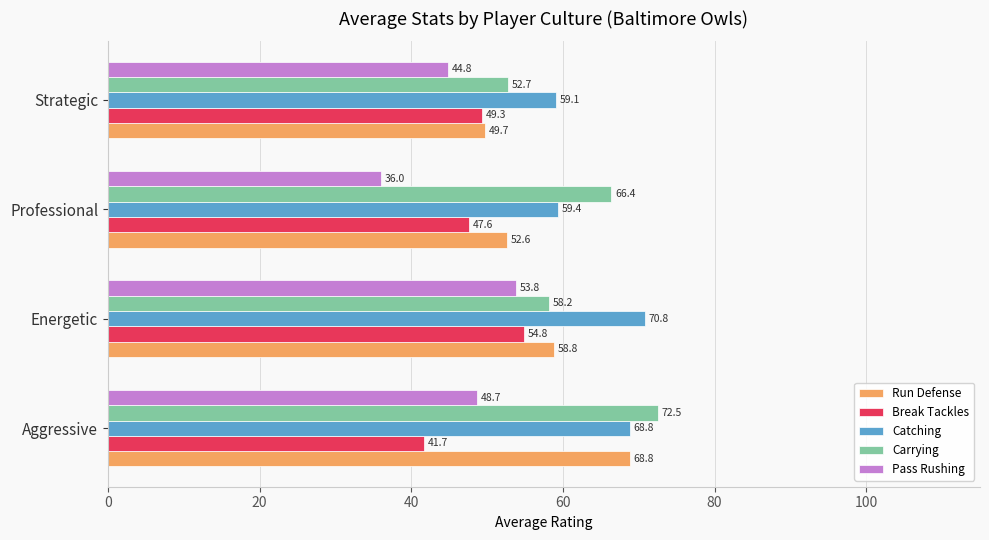

Rank the series by their maximum value, from highest to lowest.

Carrying, Catching, Run Defense, Break Tackles, Pass Rushing